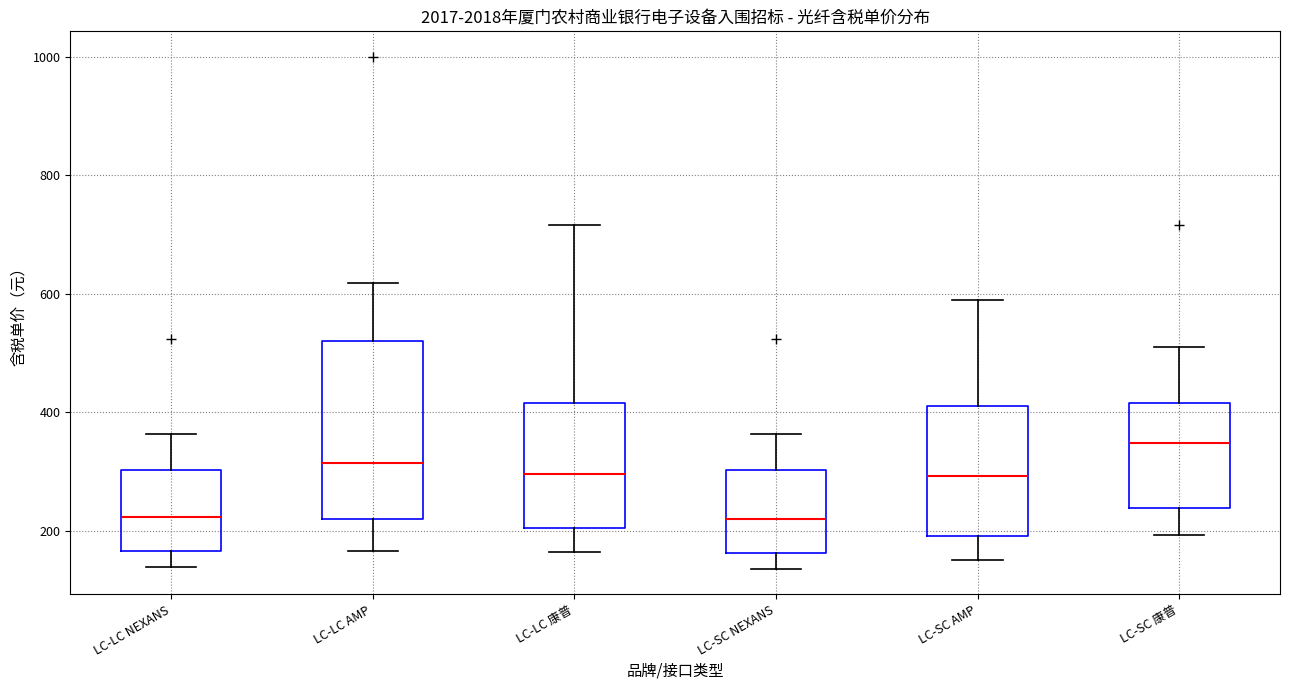

Which box's median line is the highest?

LC-SC 康普